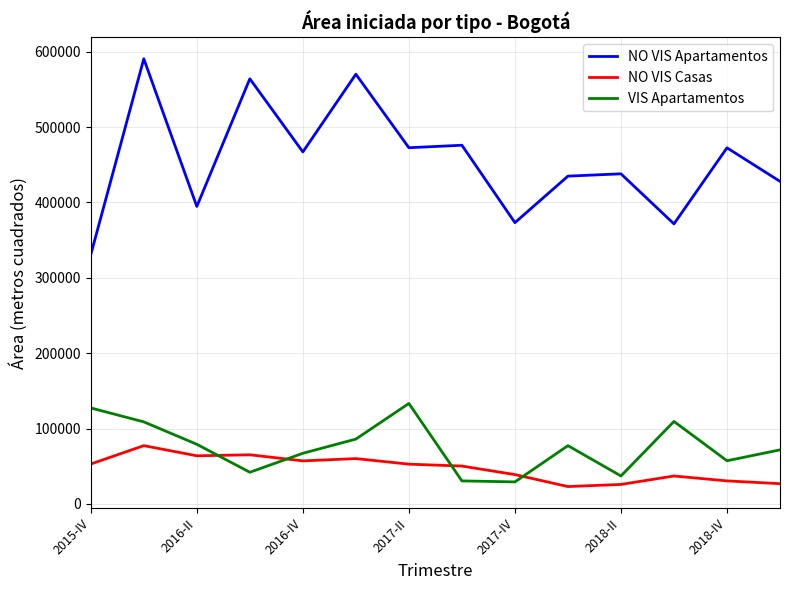

What is the highest value of the NO VIS Apartamentos series?

590617